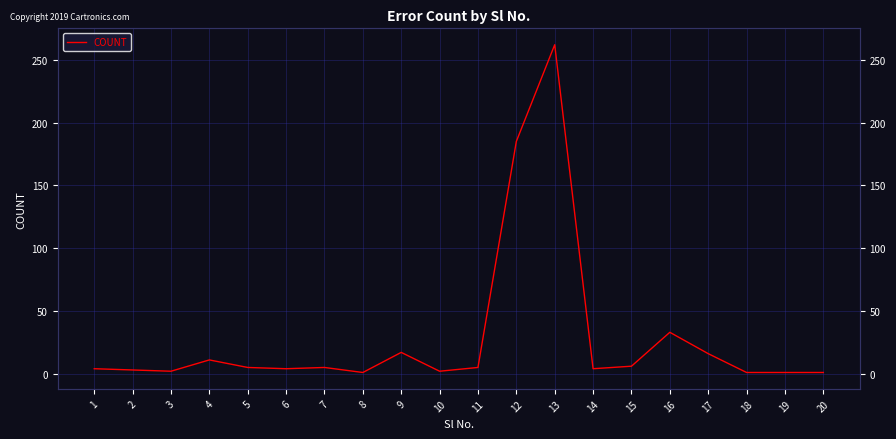

Which has a higher value, 5 or 16?

16